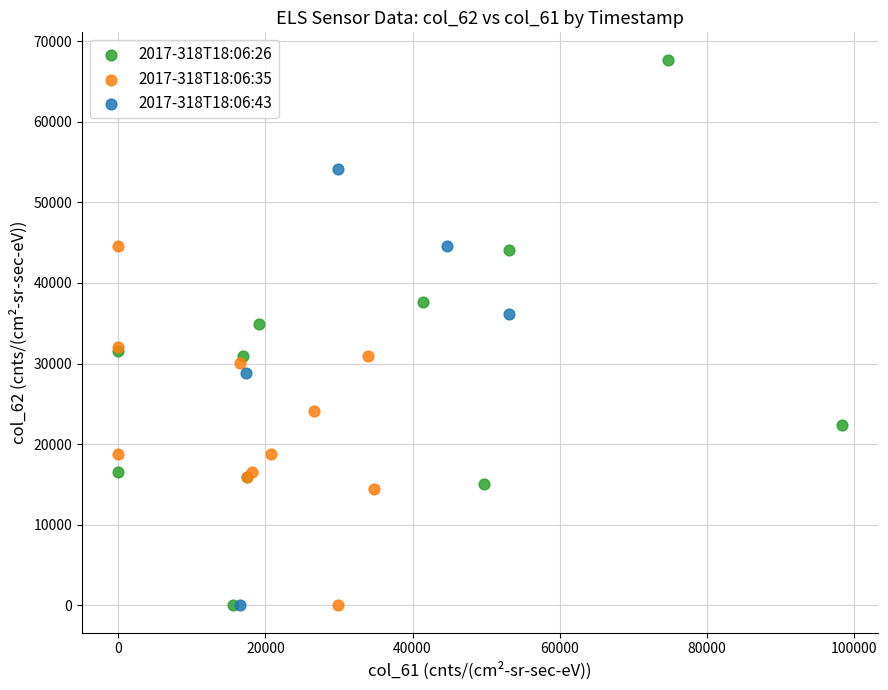

Which series contains the highest Y value?

2017-318T18:06:26